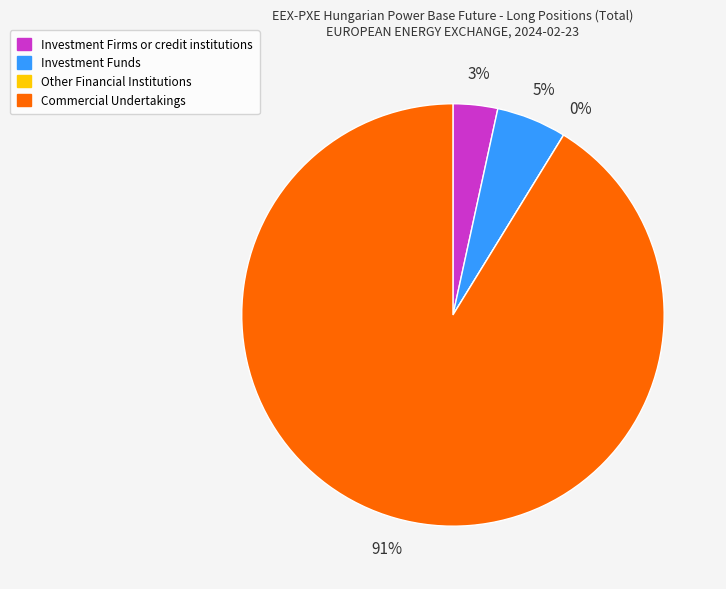

Does any single category account for the majority?

Yes